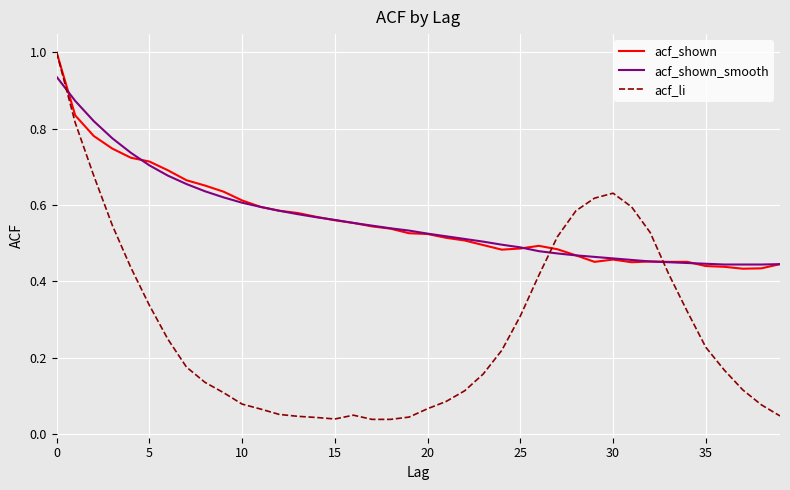

What is the greatest value displayed?

1.0